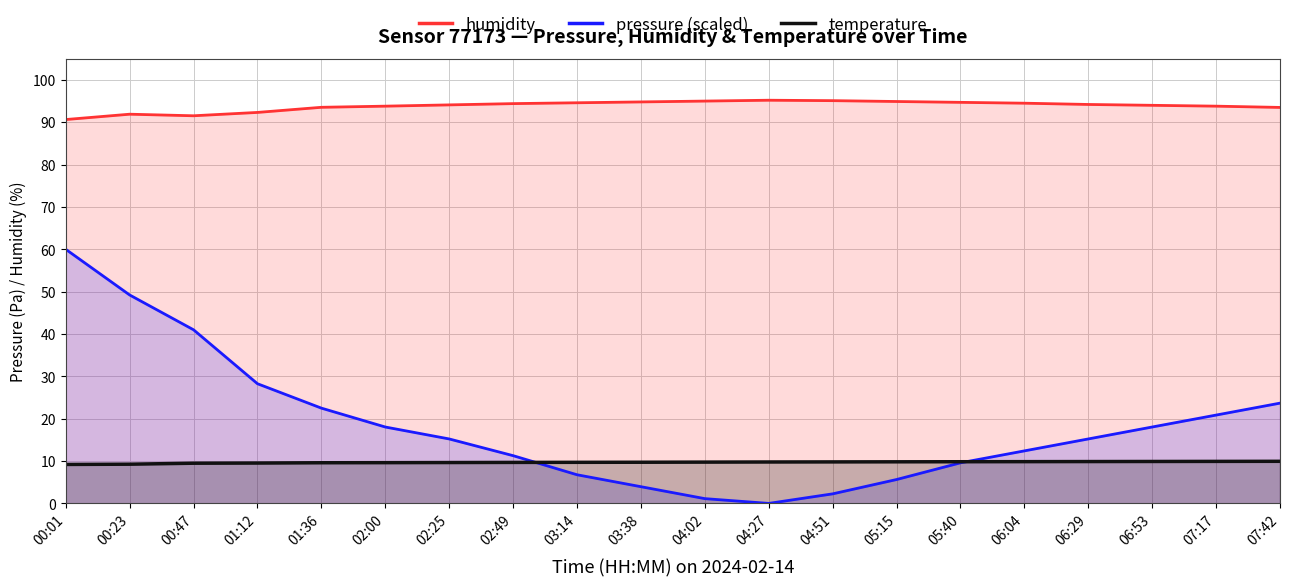

Which has a higher value, 04:27 or 03:14?

04:27